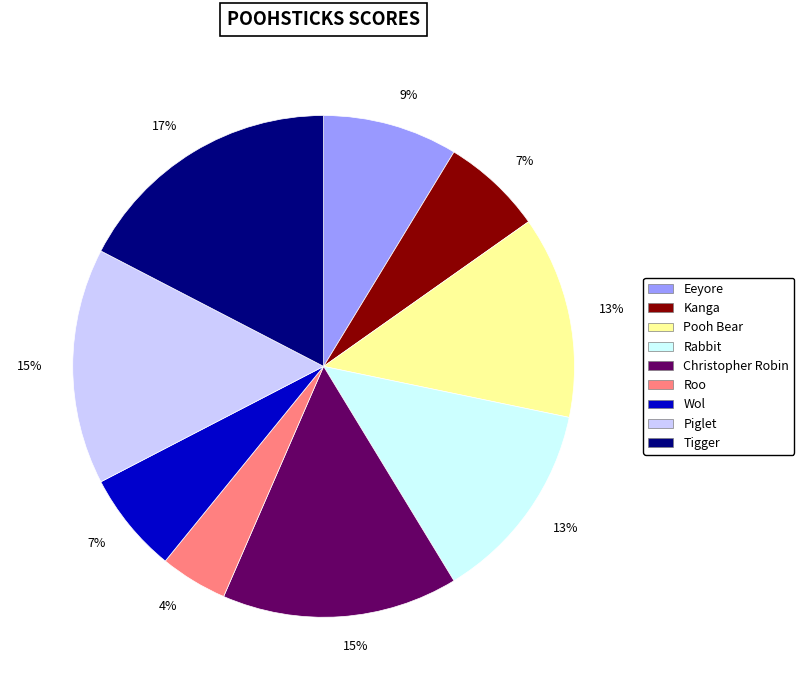

To the nearest percent, what is the difference between the largest and smallest slice percentages?

13%